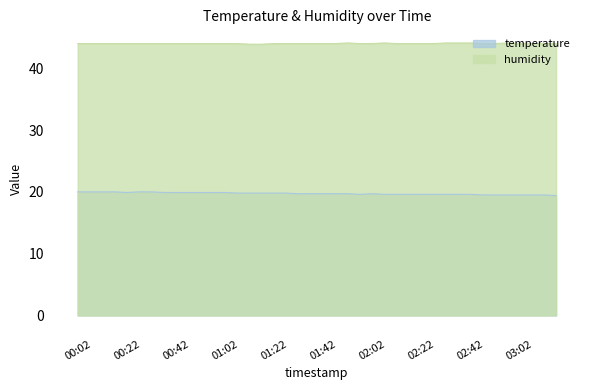

True or false: temperature and humidity cross at least once.

False